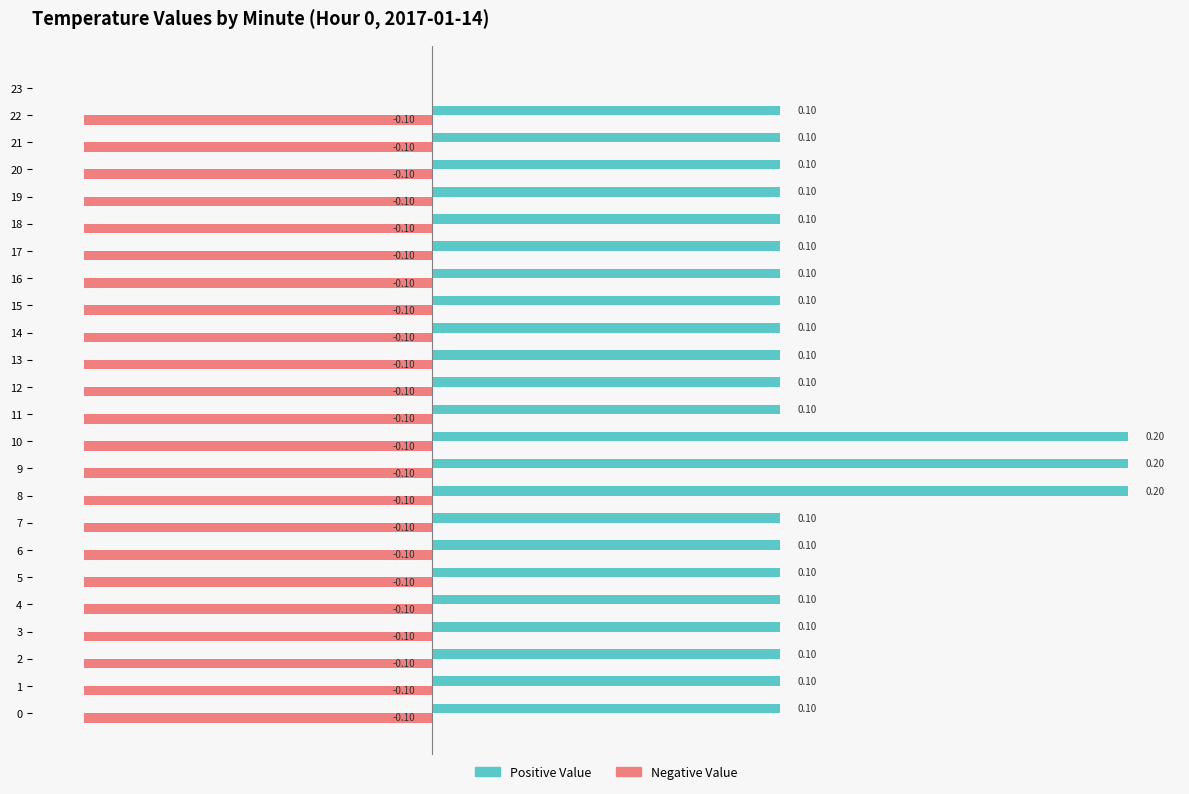

Which series has the largest total across all categories?

Positive Value